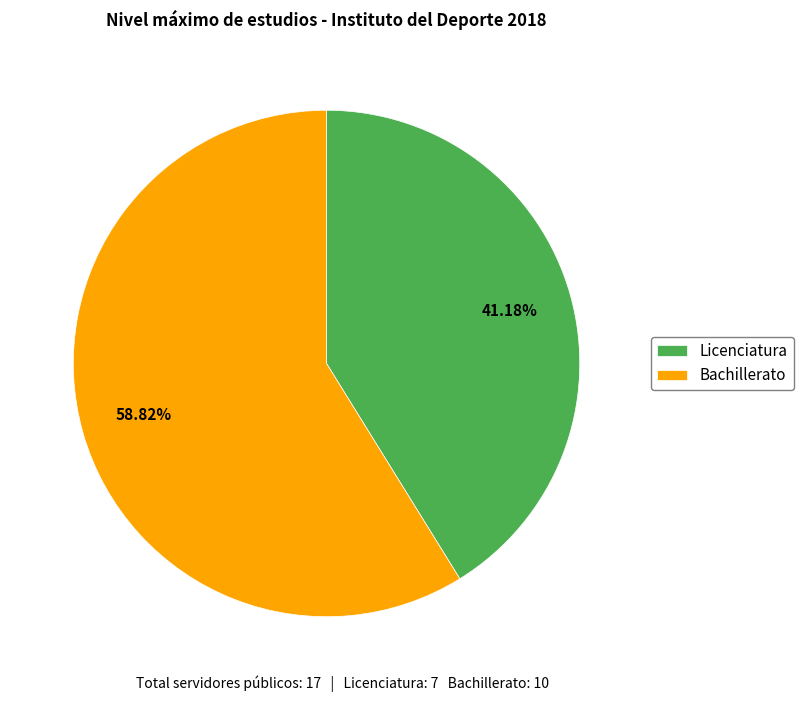

Which category accounts for the majority?

Bachillerato